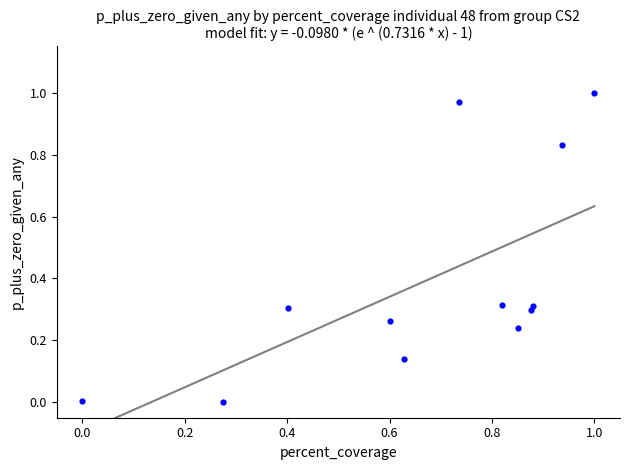

What is the average Y value?

0.4